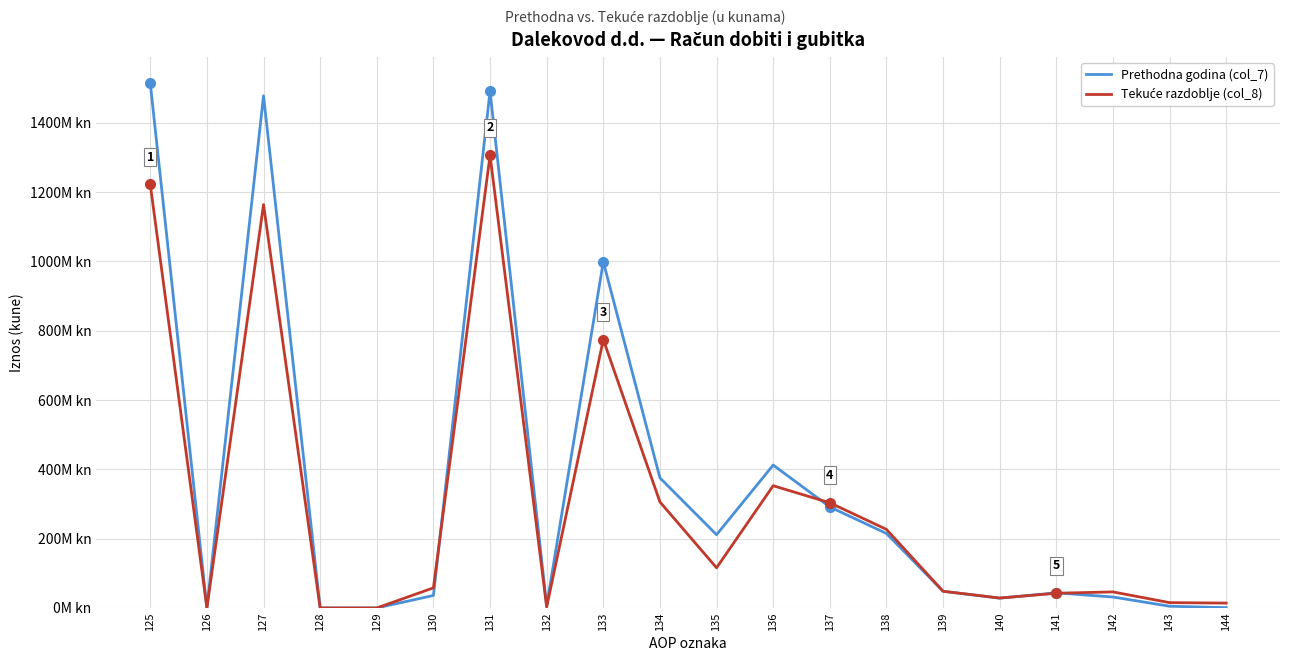

Is the value of Tekuće razdoblje (col_8) at 131 greater than the value of Prethodna godina (col_7) at 139?

Yes